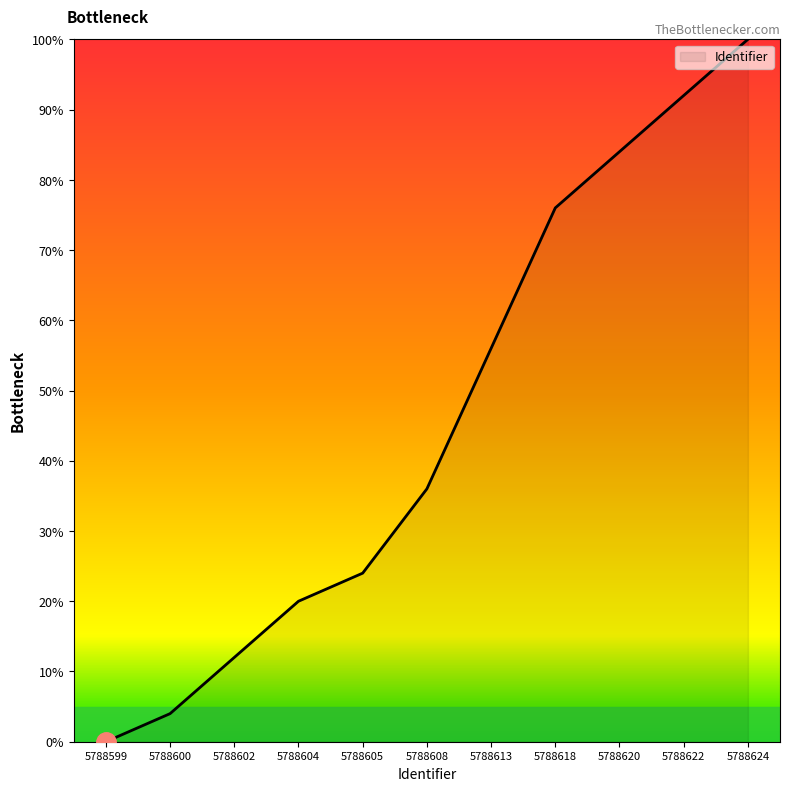

Which has a higher value, 5788599 or 5788613?

5788613